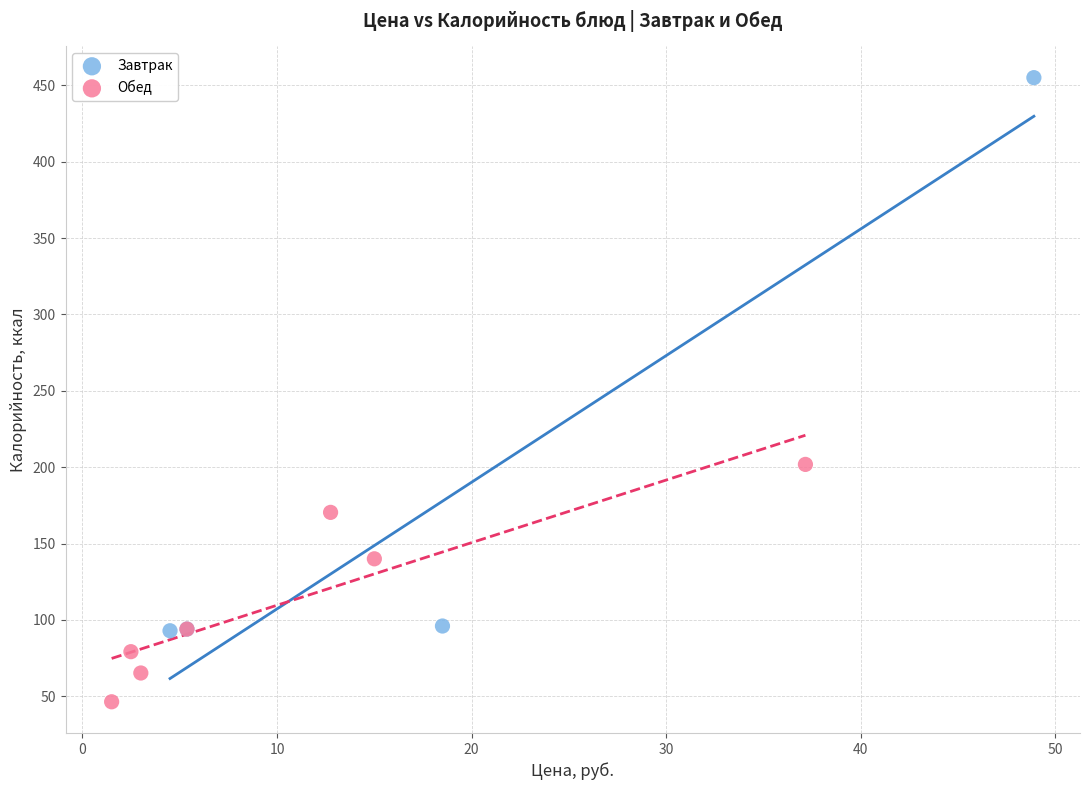

Which series has the widest spread of Y values?

Завтрак